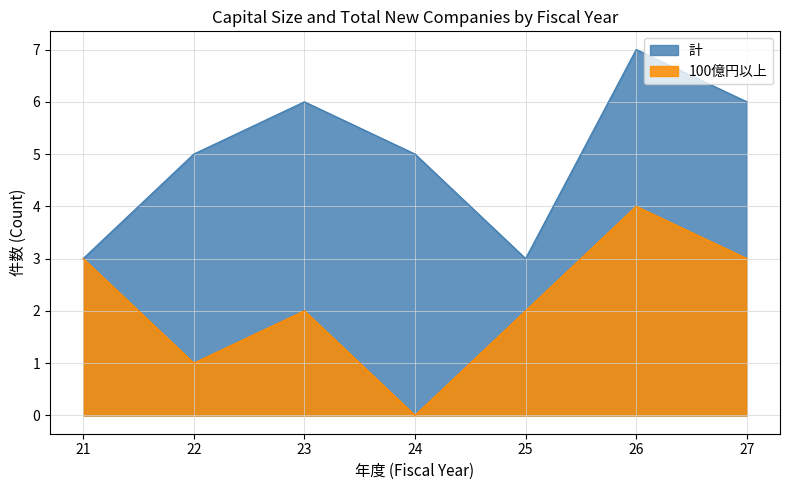

The value of 100億円以上 at 24 is 2. True or false?

False